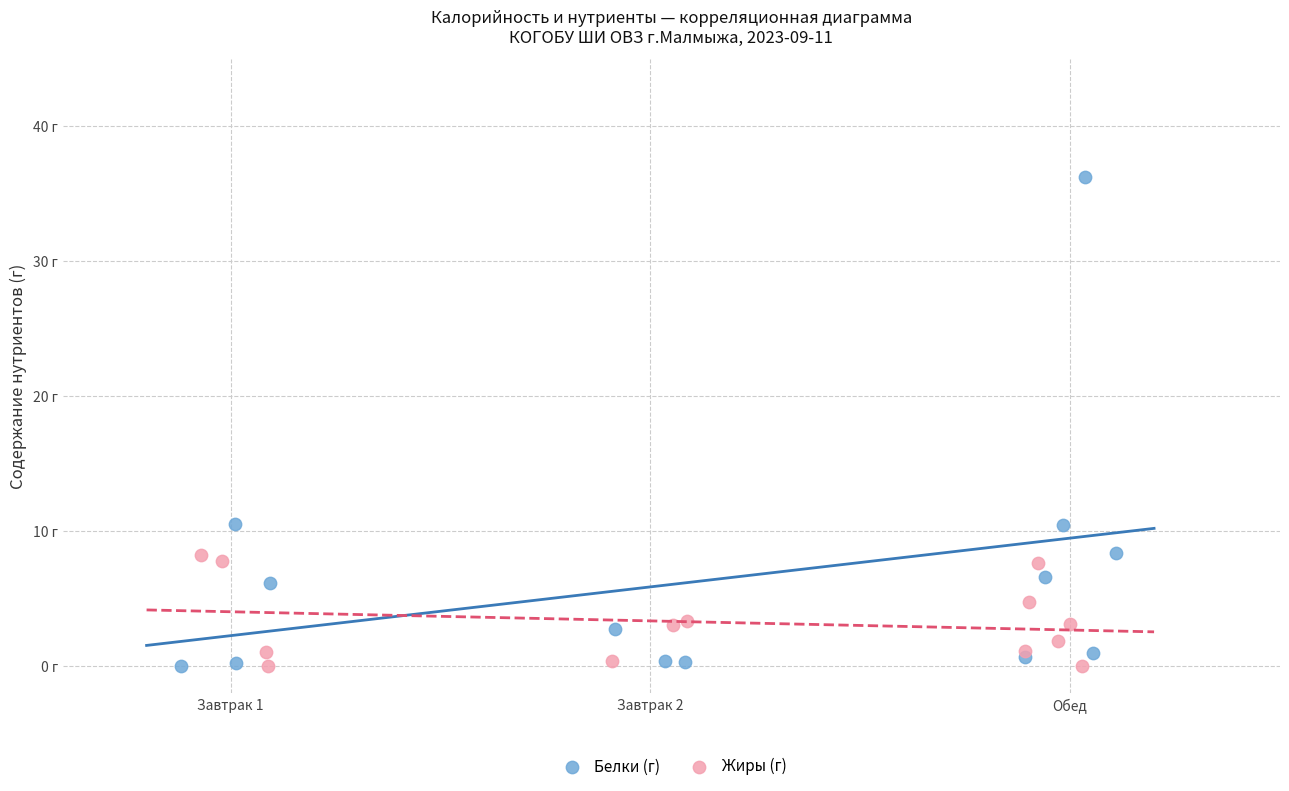

What are all the series names shown in the legend?

Белки (г), Жиры (г)